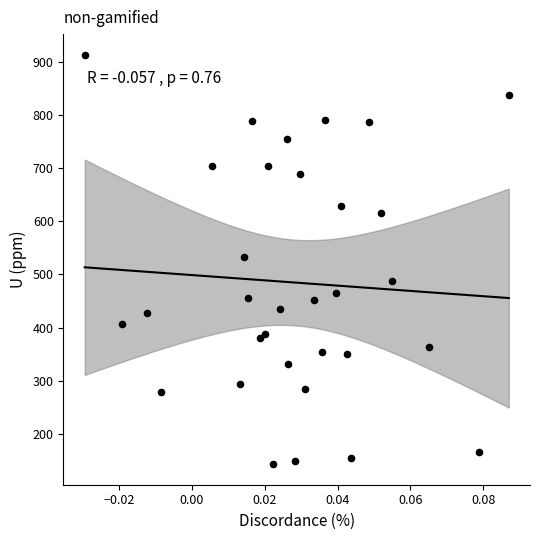

What is the range of Y values (max minus min)?

769.5